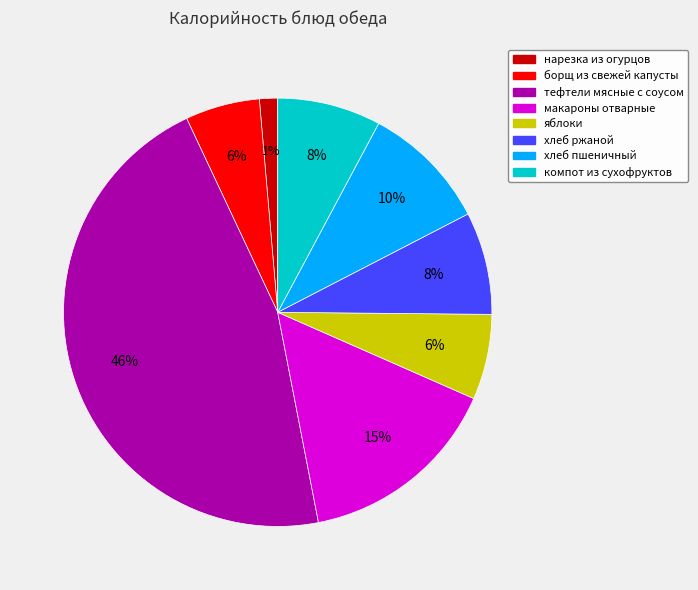

Is there any slice that represents more than half of the pie?

No